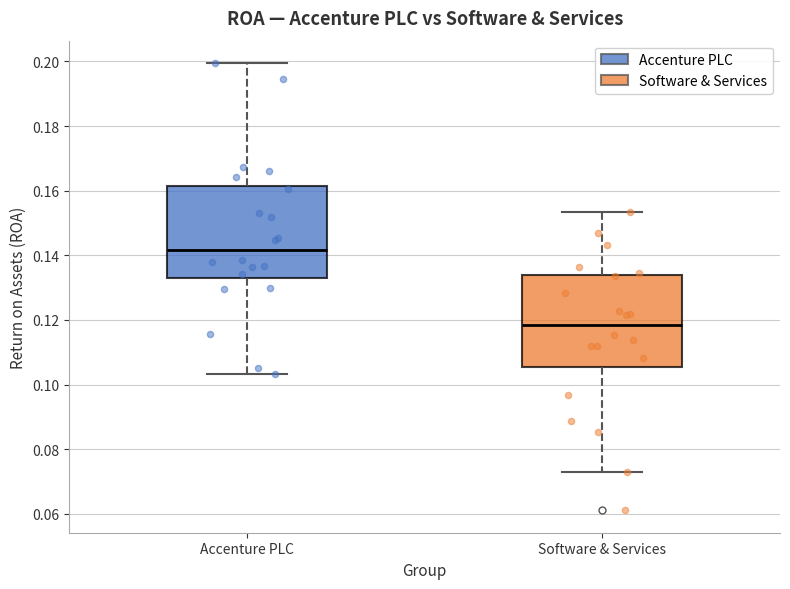

Which box's median line is the highest?

Accenture PLC